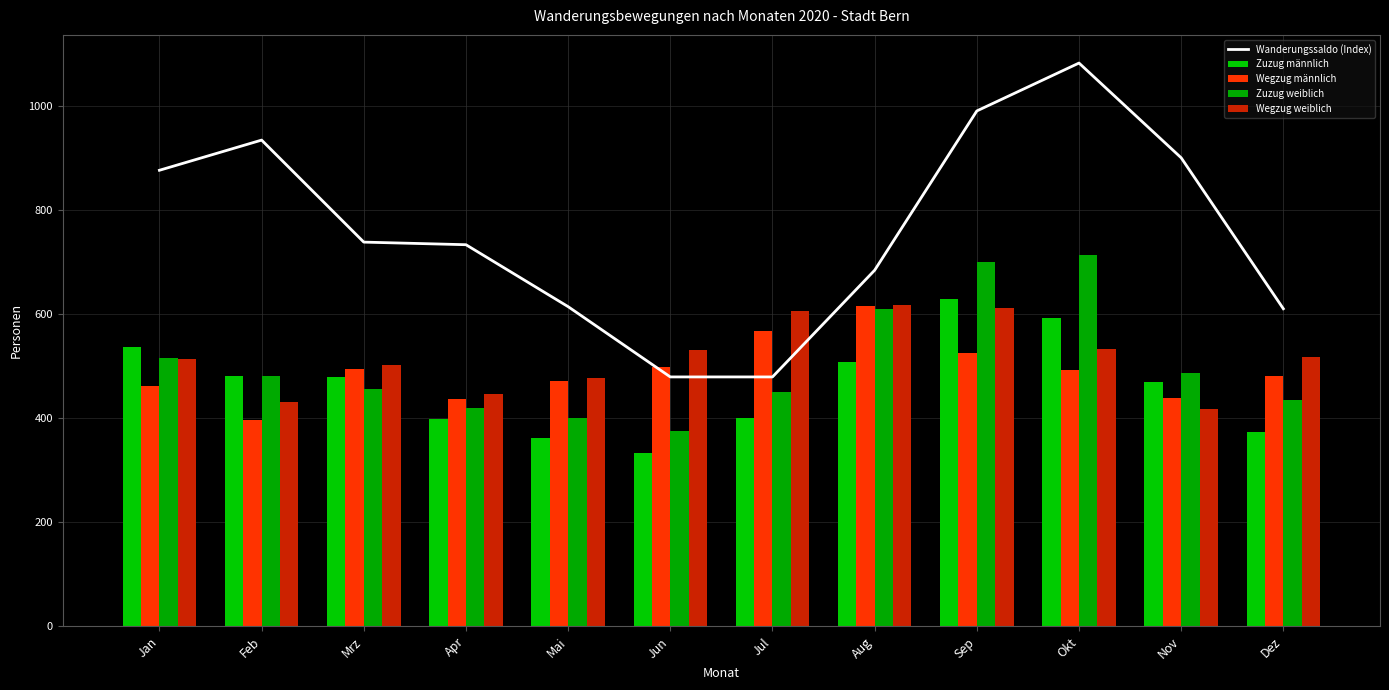

Reading left to right, transcribe all the data shown in this chart.

Wanderungssaldo (Index): 876	934	738	733	614	479	479	684	990	1082	900	610
Zuzug männlich: 536	480	479	398	361	333	401	508	628	592	470	373
Wegzug männlich: 462	396	494	437	471	499	568	615	525	492	438	480
Zuzug weiblich: 516	481	455	419	401	376	451	609	699	714	486	434
Wegzug weiblich: 514	431	502	447	477	531	605	618	612	532	418	517